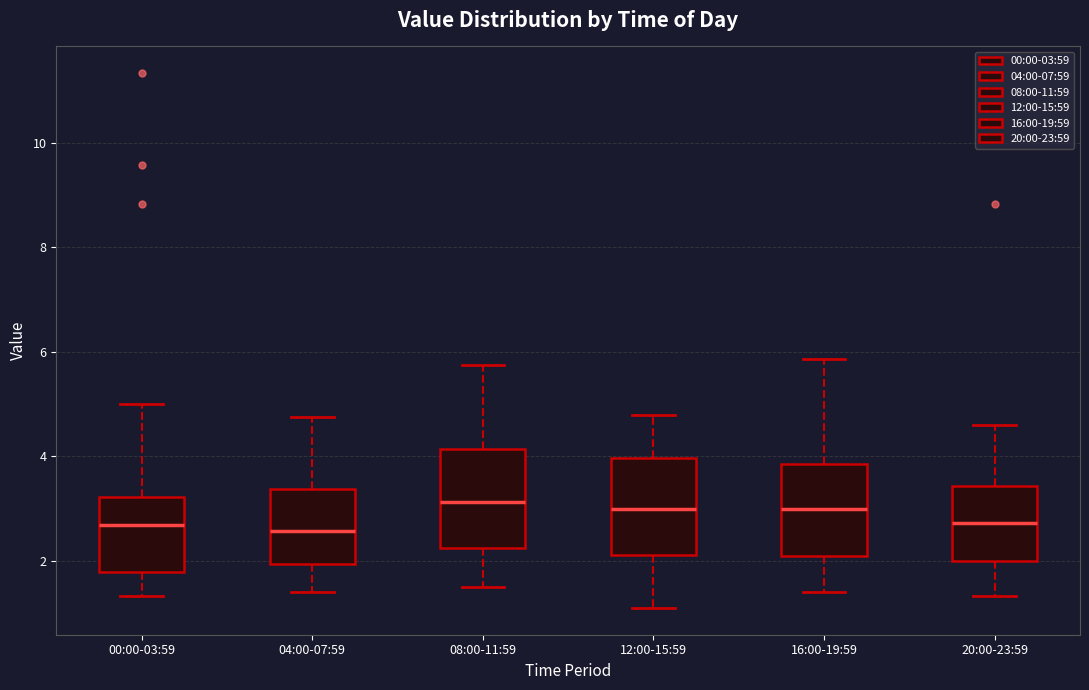

Reading left to right, transcribe this box plot: for each box, give where its median line is, the range the box spans, and where its two whiskers end, as read against the y-axis. The values are not printed on the chart, so give them approximately, as read against the axis.

00:00-03:59: median 2.6, box 1.8 to 3.2, whiskers 1.4 to 5.0
04:00-07:59: median 2.6, box 2.0 to 3.4, whiskers 1.4 to 4.8
08:00-11:59: median 3.2, box 2.2 to 4.2, whiskers 1.6 to 5.8
12:00-15:59: median 3.0, box 2.2 to 4.0, whiskers 1.2 to 4.8
16:00-19:59: median 3.0, box 2.2 to 3.8, whiskers 1.4 to 5.8
20:00-23:59: median 2.8, box 2.0 to 3.4, whiskers 1.4 to 4.6